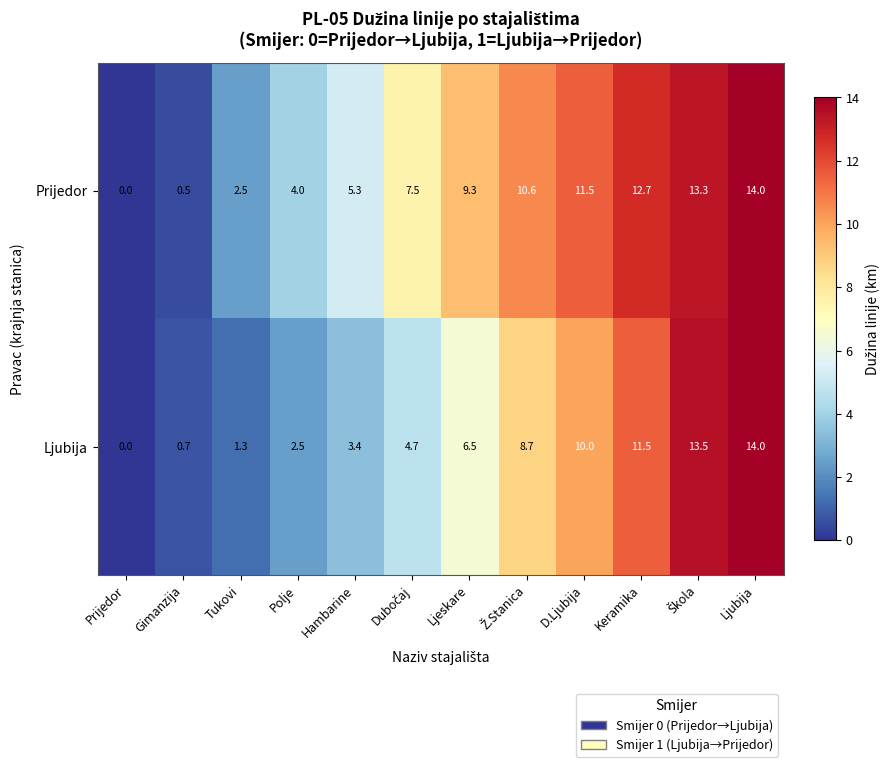

At how many categories does at least one series exceed 6?

7